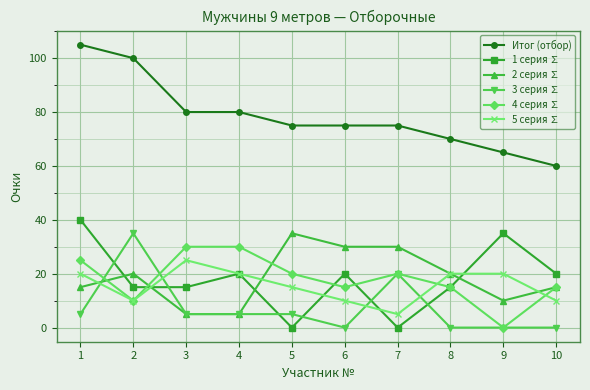

Where is 5 серия ∑ nearest to the value 15?

5